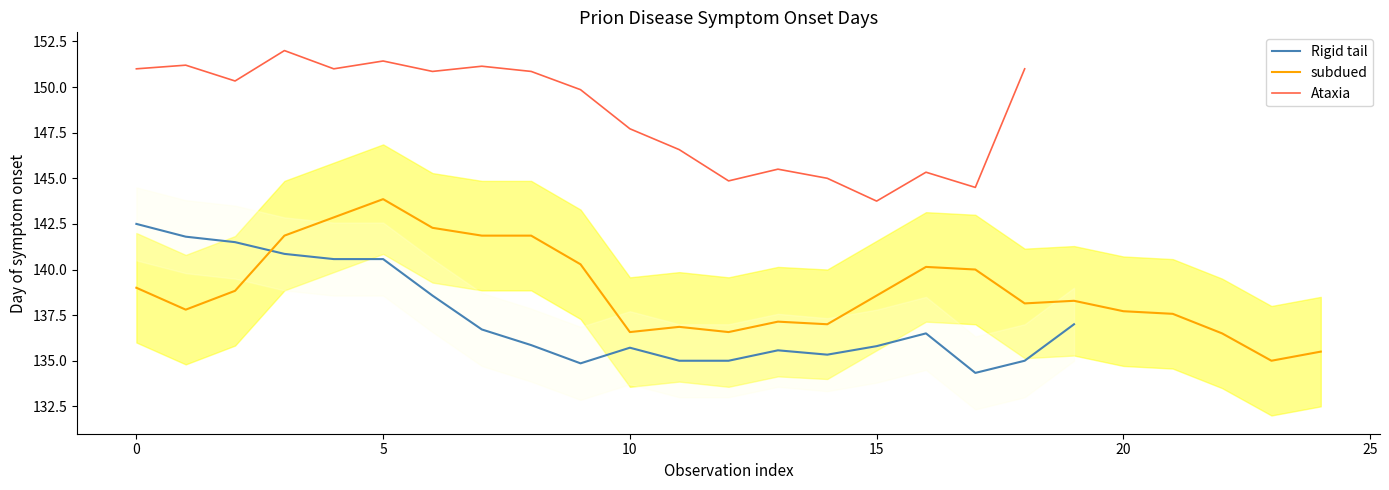

Which category has the highest value in the subdued series?

5